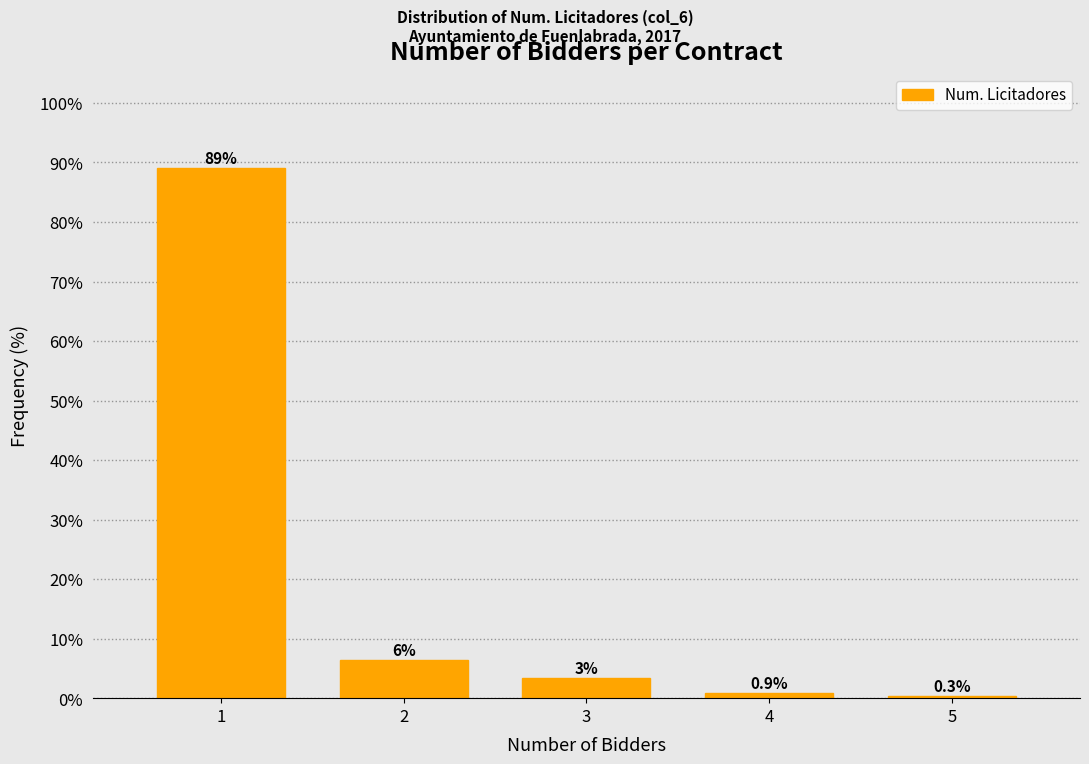

Read the value at 5.

0.3